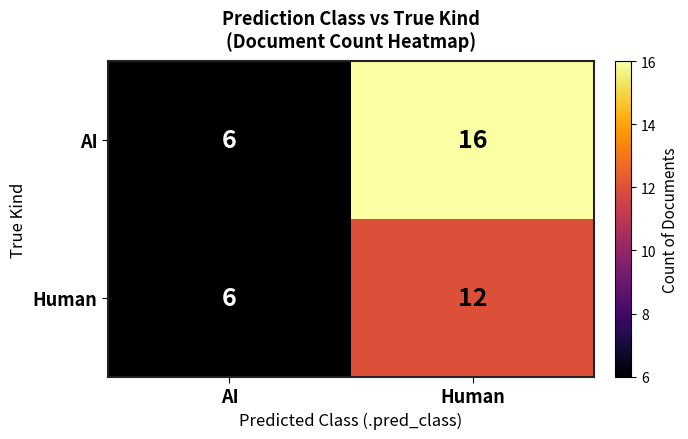

List the series in order of their overall mean, lowest first.

Human, AI